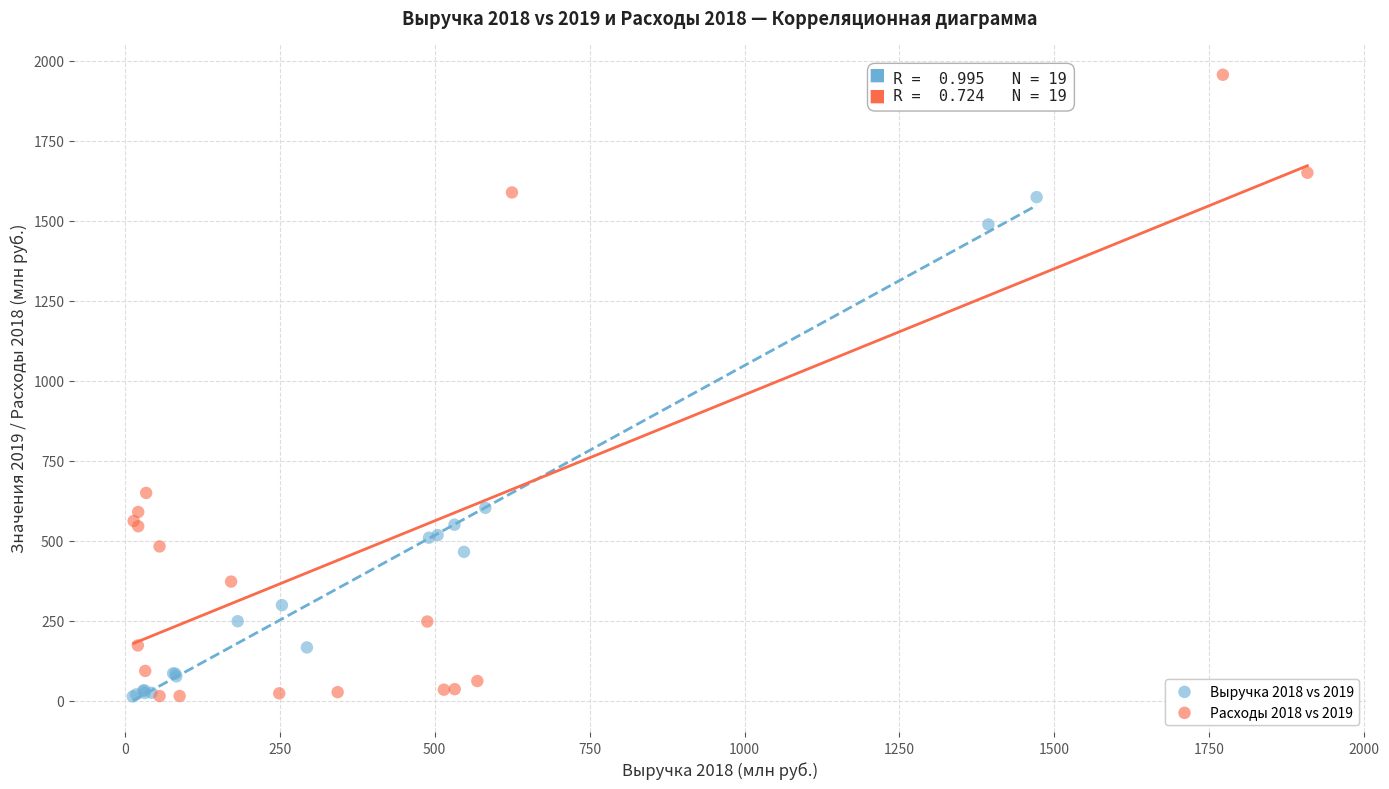

Which series has the widest spread of Y values?

Расходы 2018 vs 2019